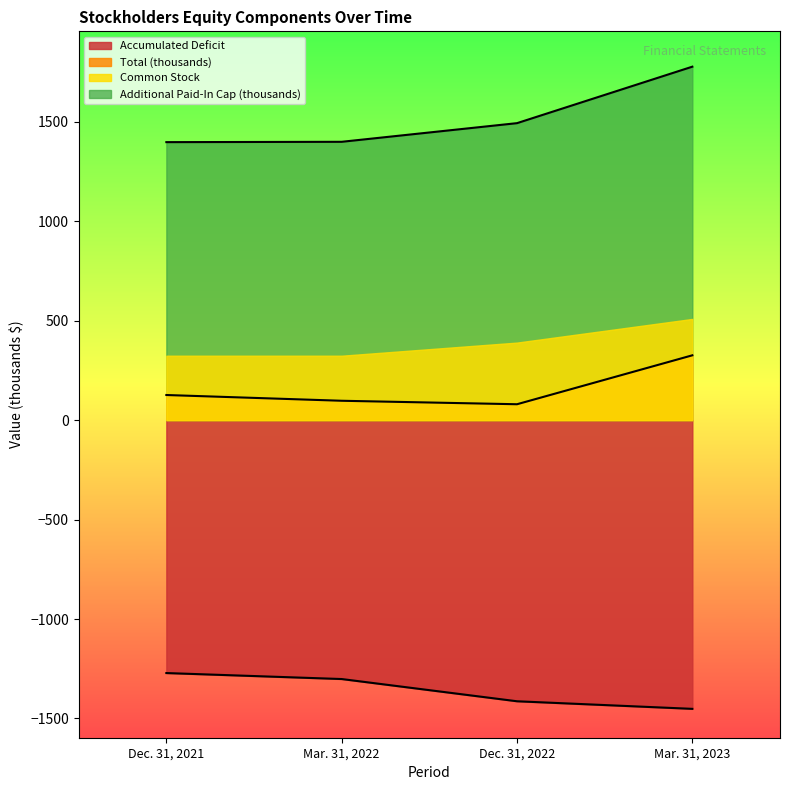

What are all the series names shown in the legend?

Accumulated Deficit, Total (thousands), Common Stock, Additional Paid-In Cap (thousands)